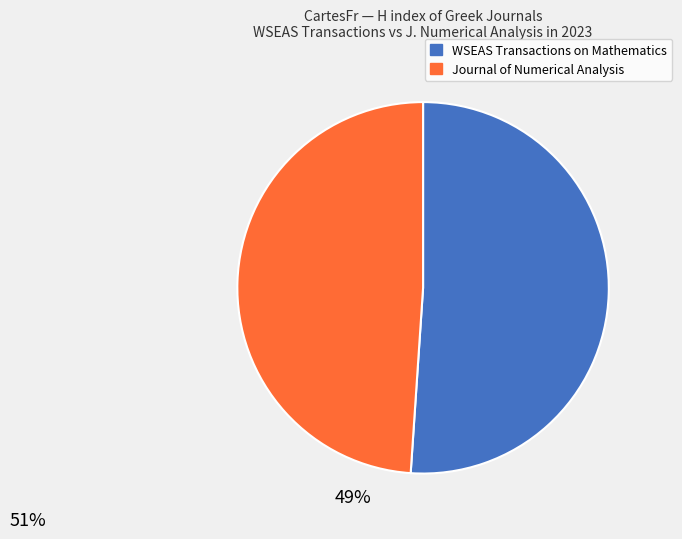

Rank the categories by value from lowest to highest.

Journal of Numerical Analysis, WSEAS Transactions on Mathematics